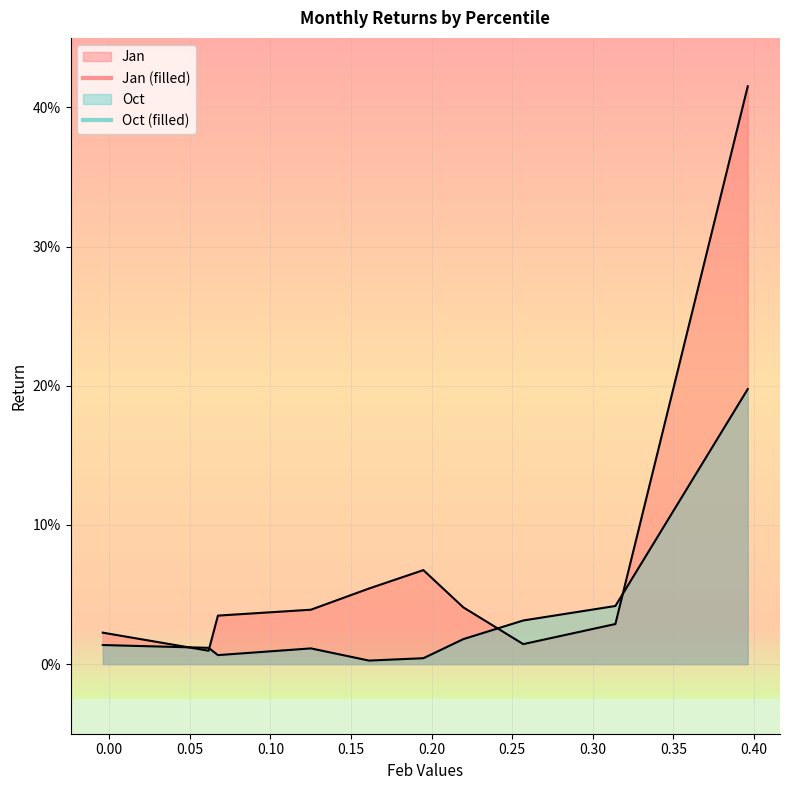

True or false: Jan and Oct intersect in this chart.

True